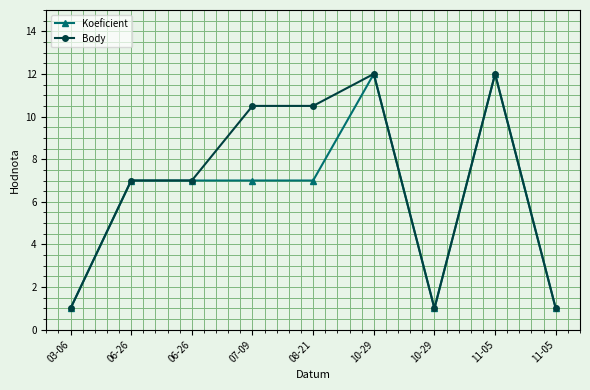

Is this an area chart (filled region under the line)?

No